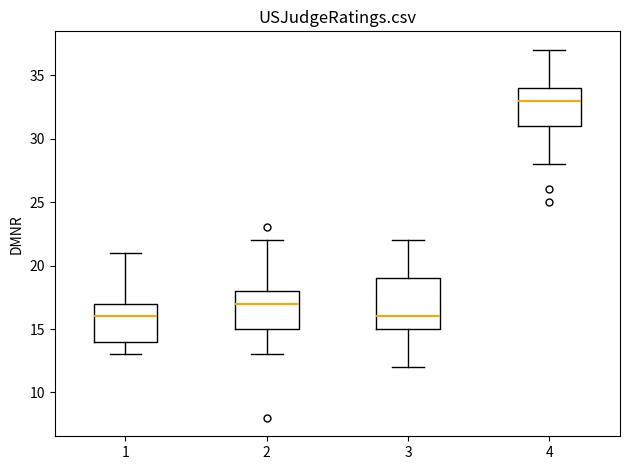

Reading left to right, transcribe this box plot: for each box, give where its median line is, the range the box spans, and where its two whiskers end, as read against the y-axis. The values are not printed on the chart, so give them approximately, as read against the axis.

1: median 16, box 14 to 17, whiskers 13 to 21
2: median 17, box 15 to 18, whiskers 13 to 22
3: median 16, box 15 to 19, whiskers 12 to 22
4: median 33, box 31 to 34, whiskers 28 to 37